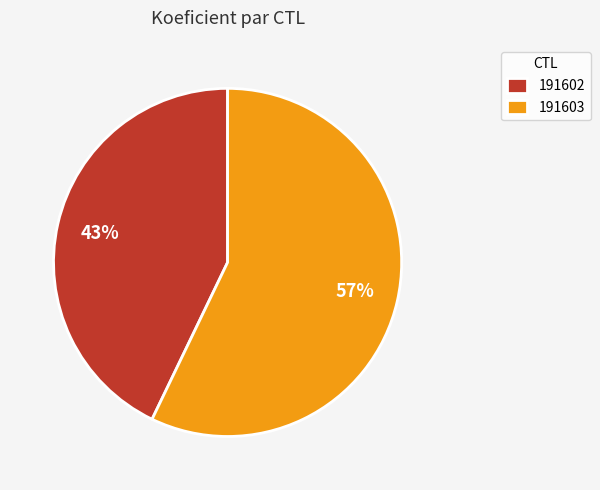

Combined, do 191602 and 191603 account for over 50%?

Yes